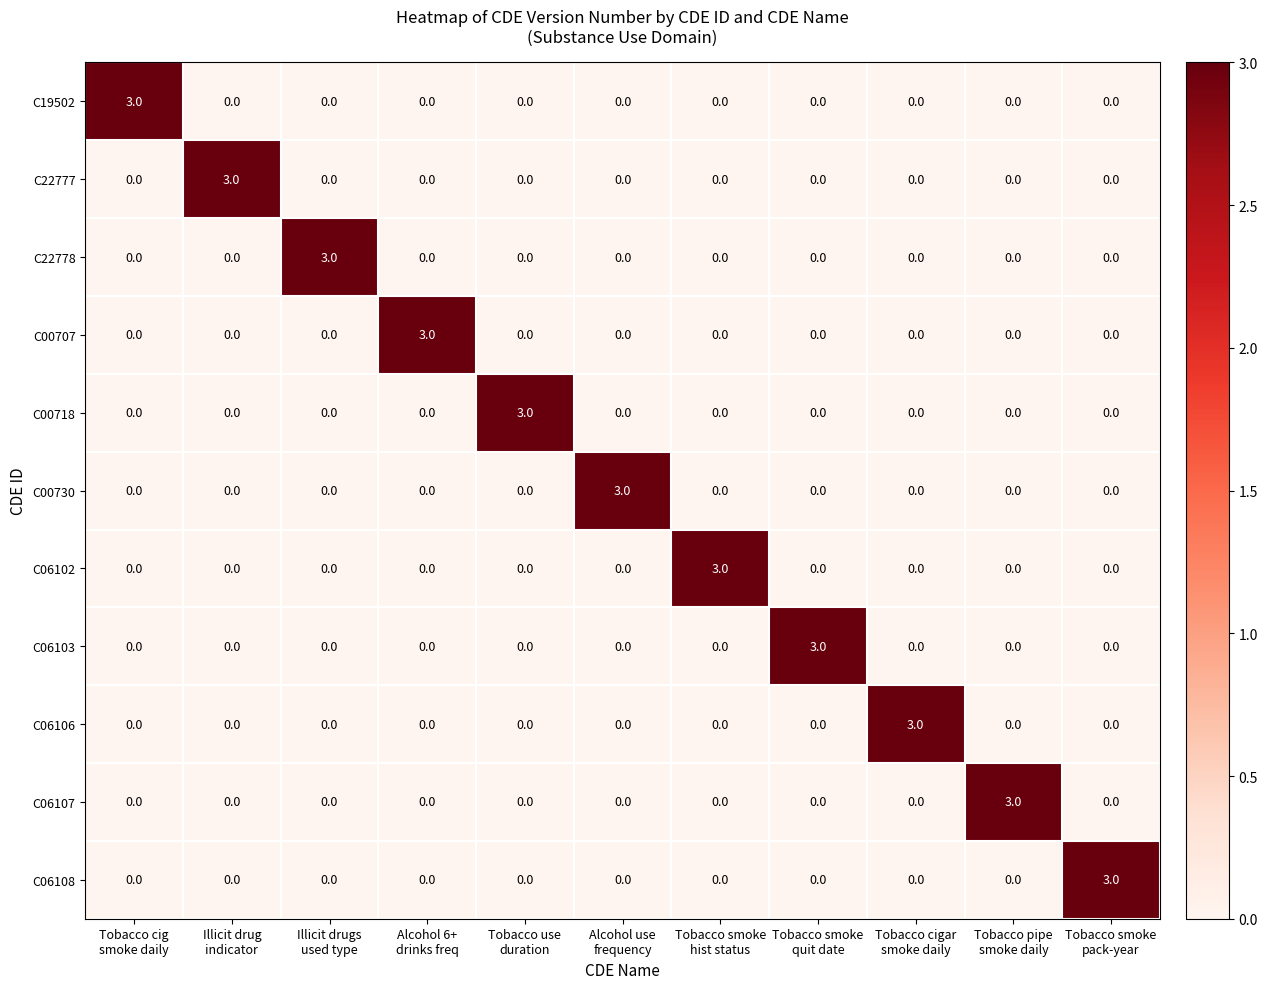

What is the highest value of the C06107 series?

3